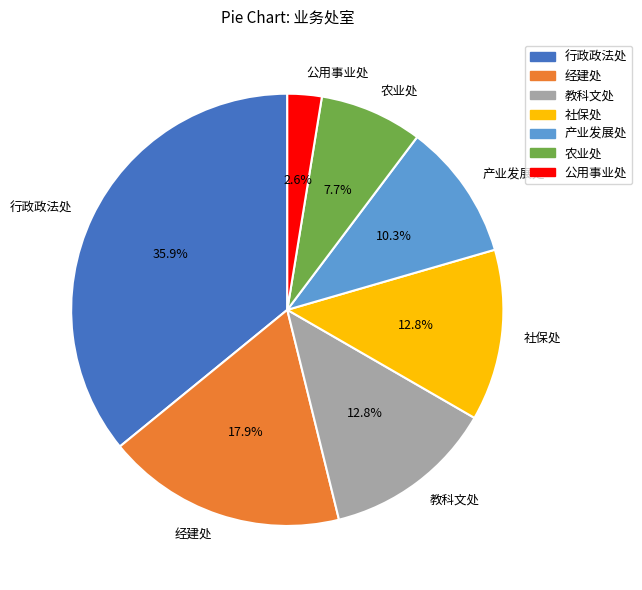

To the nearest percent, what portion does 农业处 represent?

8%